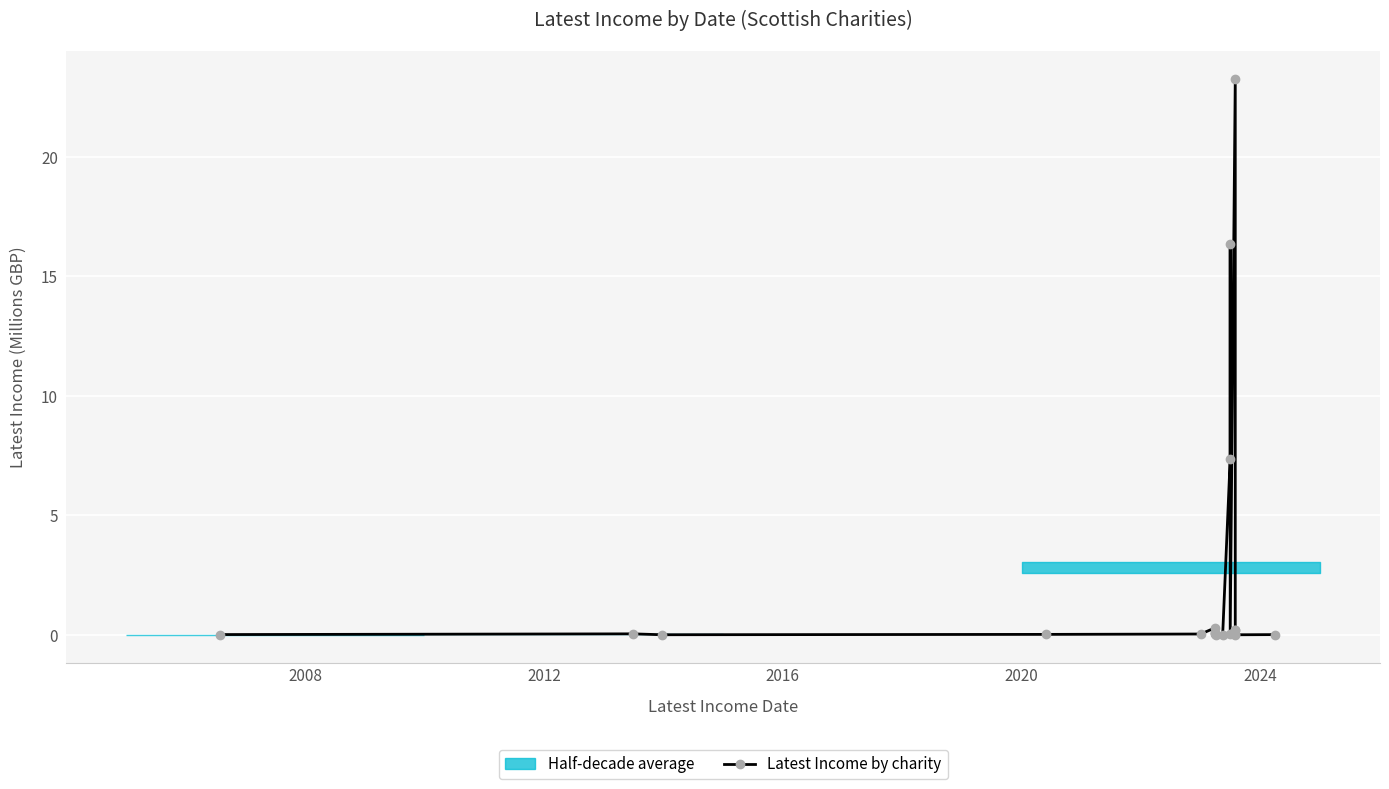

How many lines are shown in the chart?

1